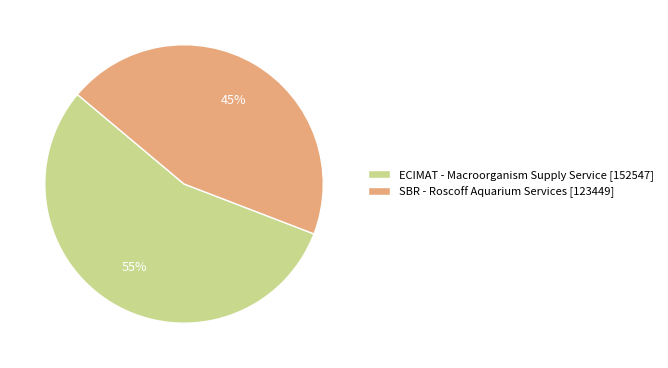

True or false: ECIMAT - Macroorganism Supply Service accounts for 65% of the total.

False